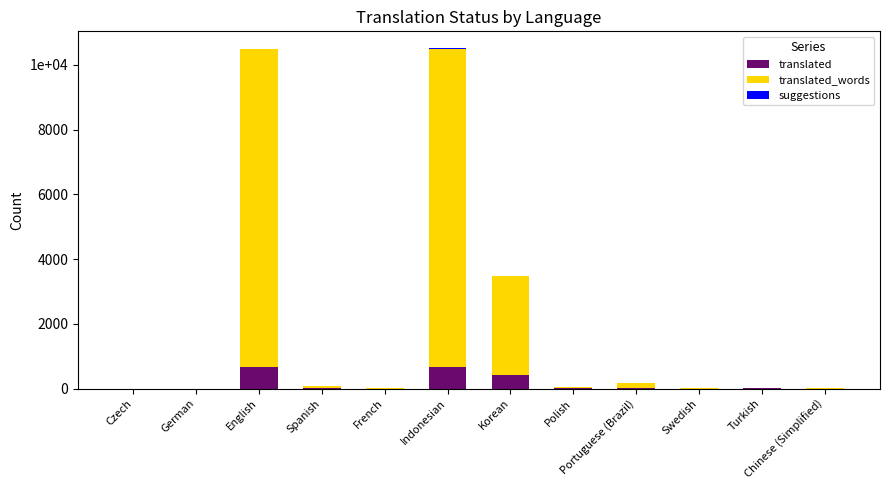

What value does the suggestions series have at Spanish?

8